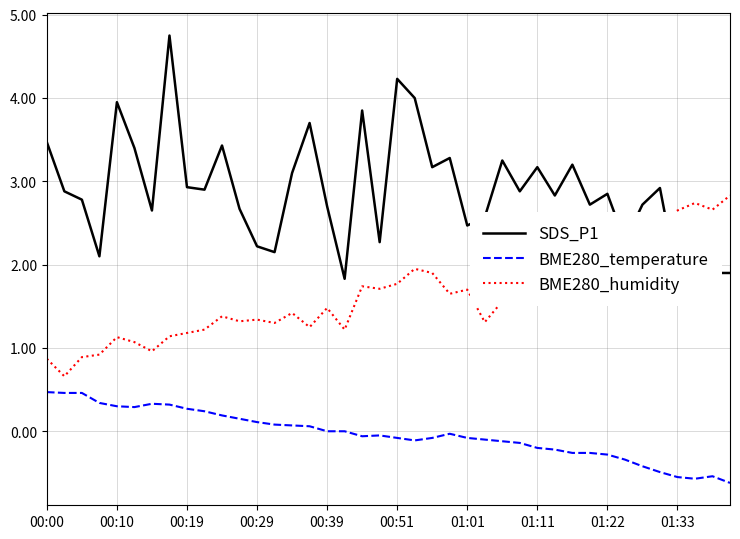

Where does the SDS_P1 series first go above 2?

00:00